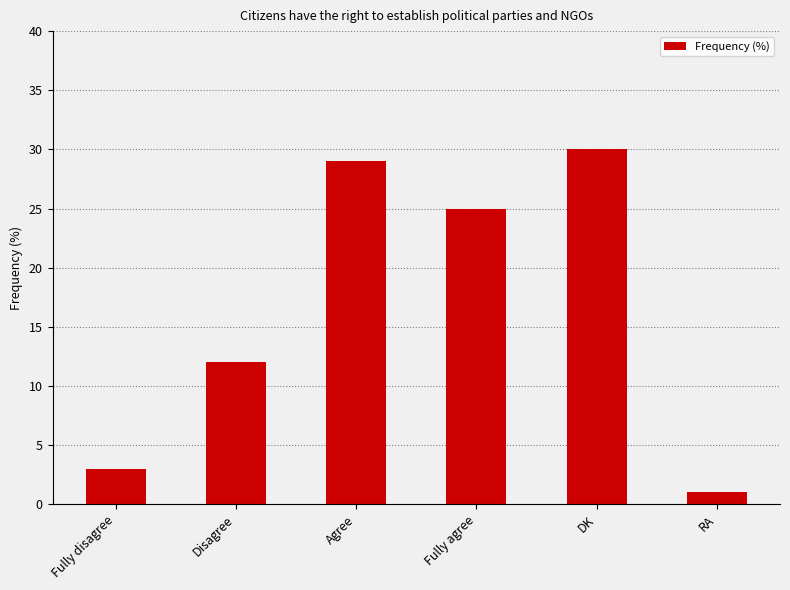

Rank the categories by value from lowest to highest.

RA, Fully disagree, Disagree, Fully agree, Agree, DK